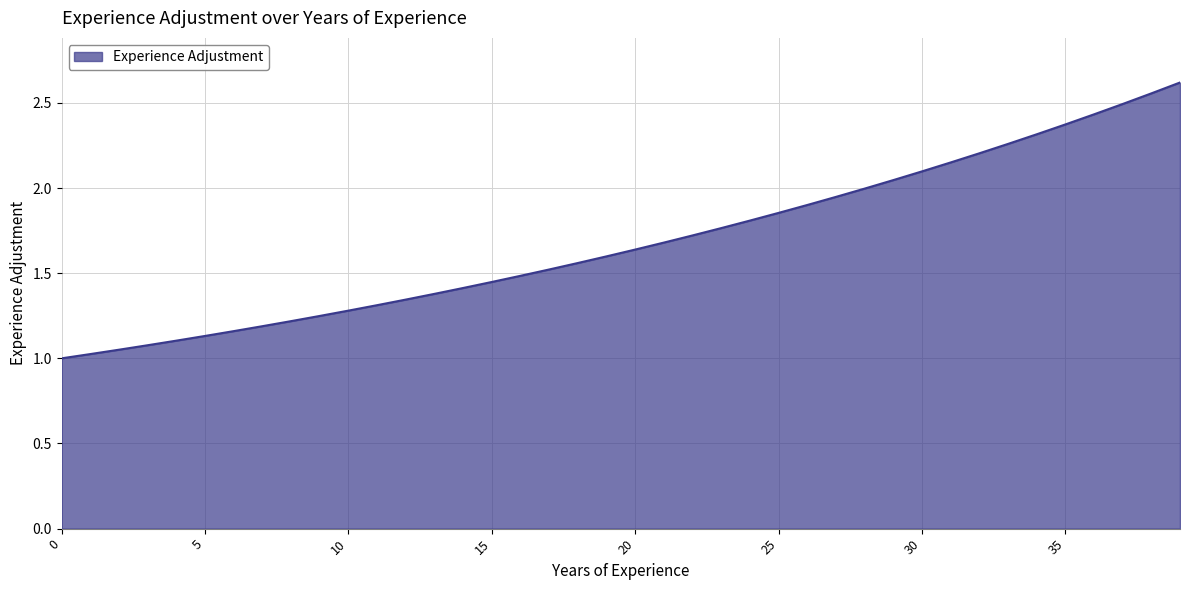

What is the smallest value displayed?

1.0